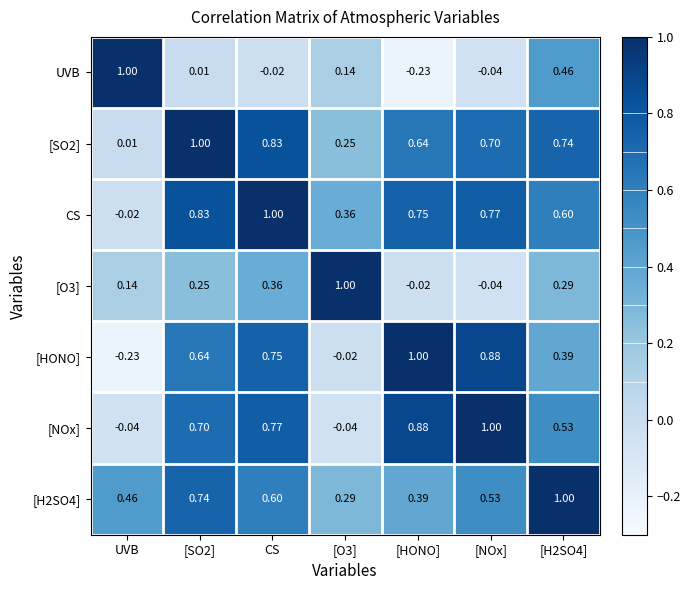

How many distinct data groups are displayed?

7